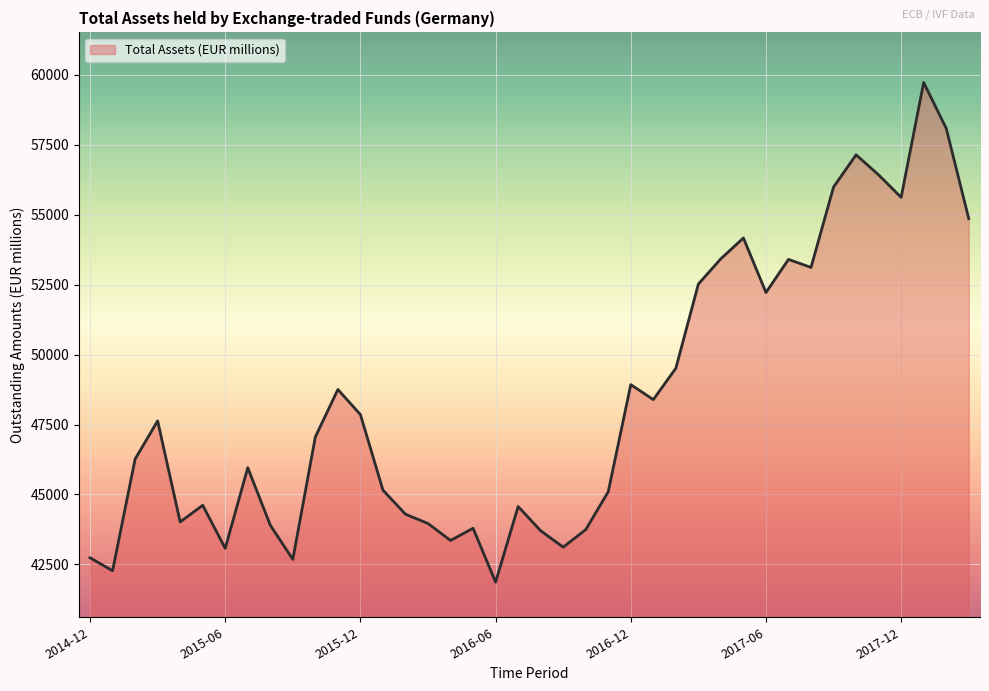

What is the difference between the maximum and minimum values?

17861.2